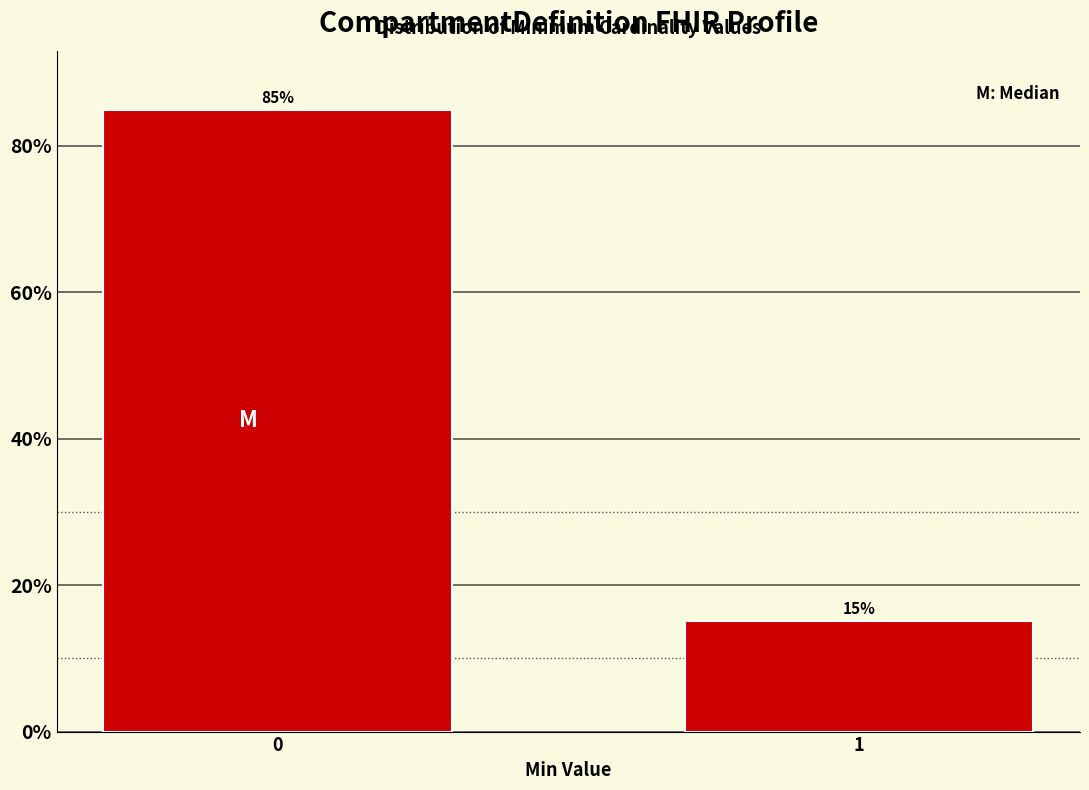

What is the minimum value shown in the chart?

15.2